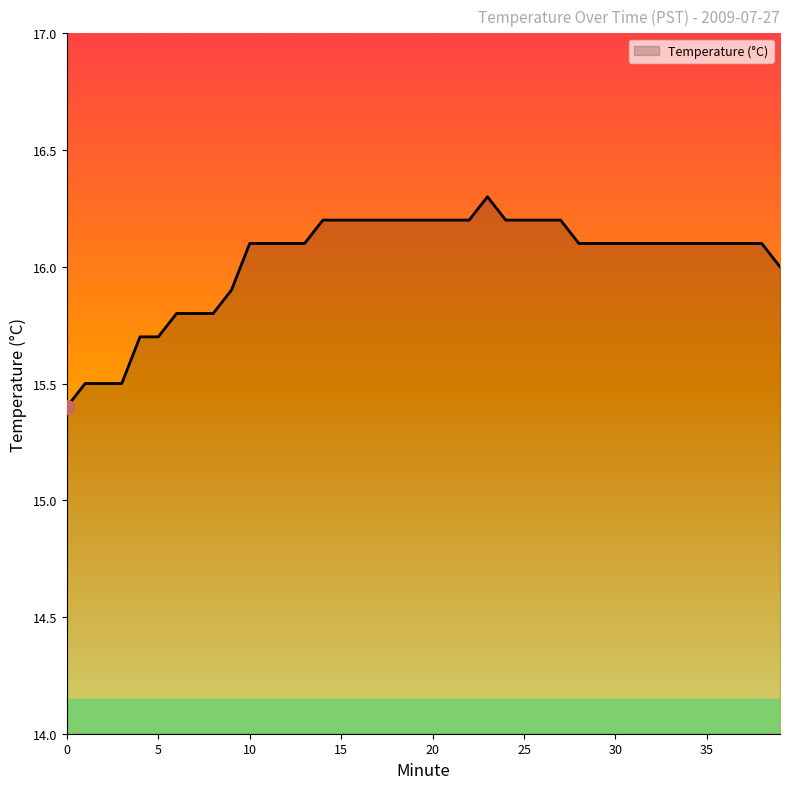

What is the maximum value shown in the chart?

16.3